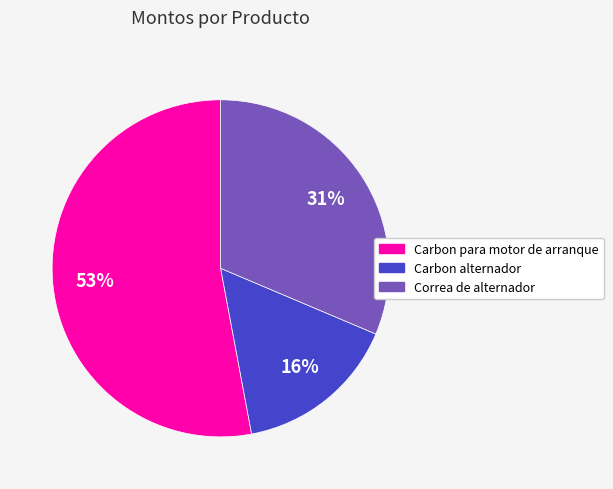

Which slice is the smallest?

Carbon alternador